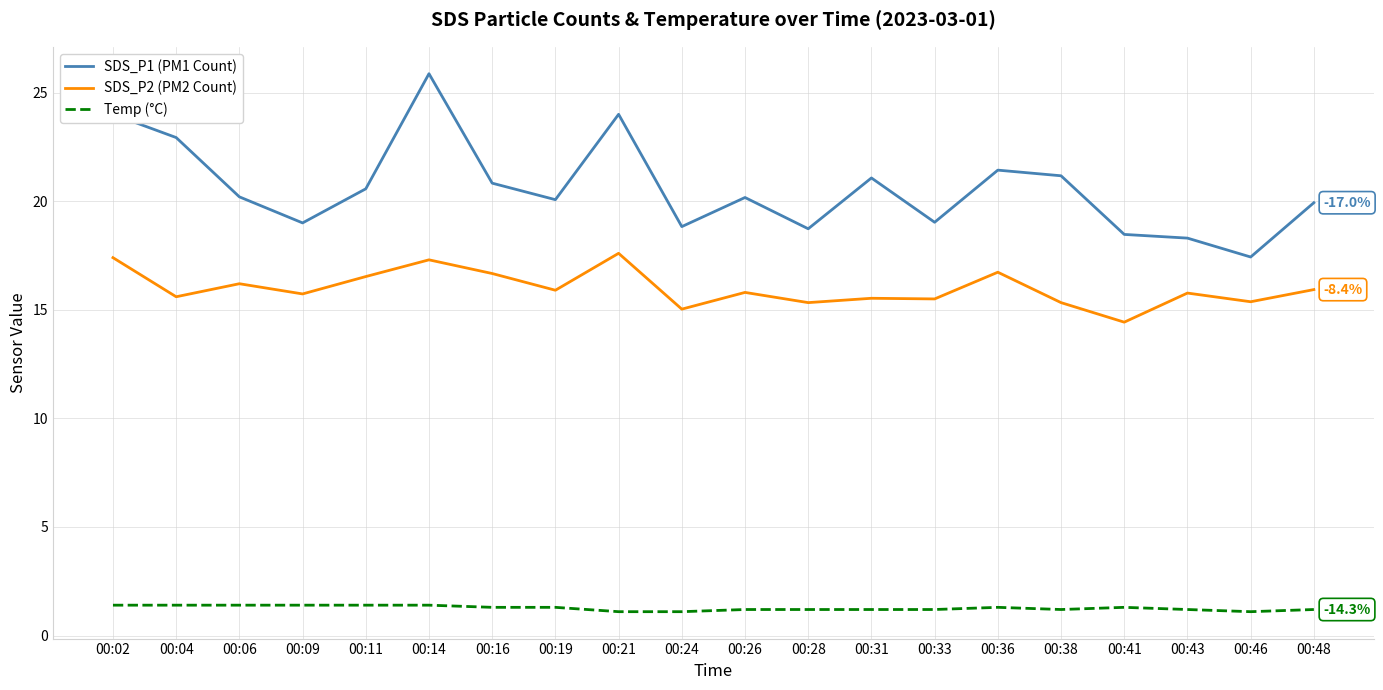

What is the spread (max minus min) of values at 00:28?

17.5